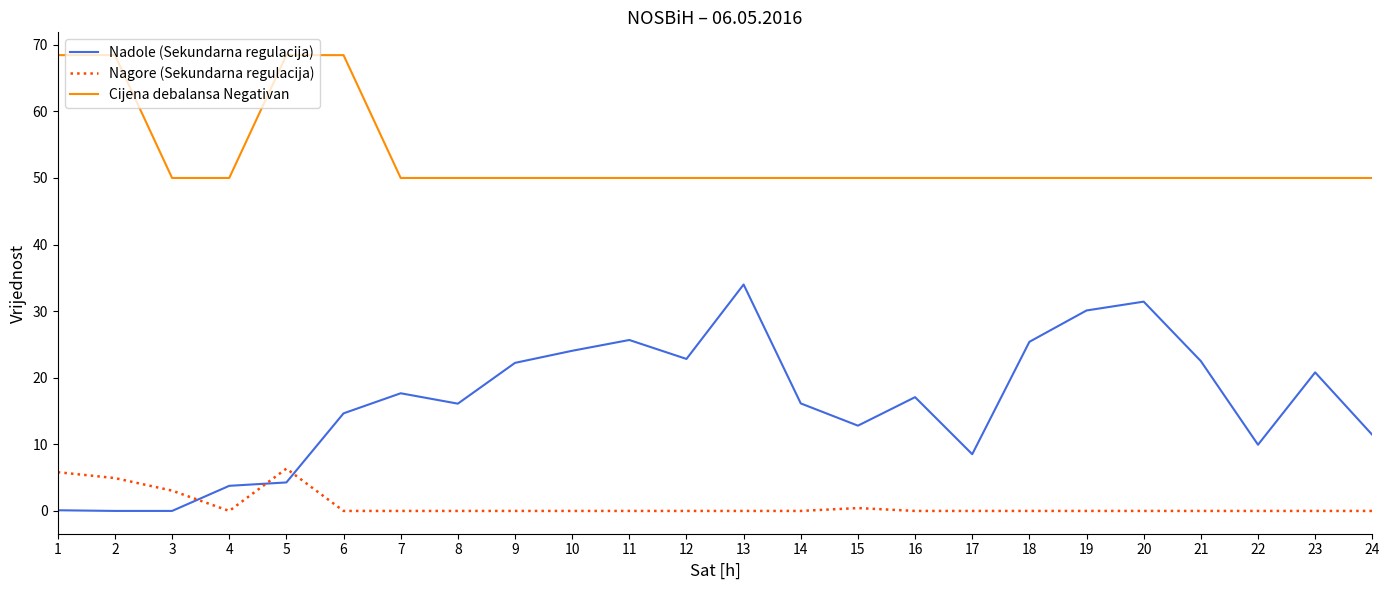

Rank the series by their average value, from lowest to highest.

Nagore (Sekundarna regulacija), Nadole (Sekundarna regulacija), Cijena debalansa Negativan